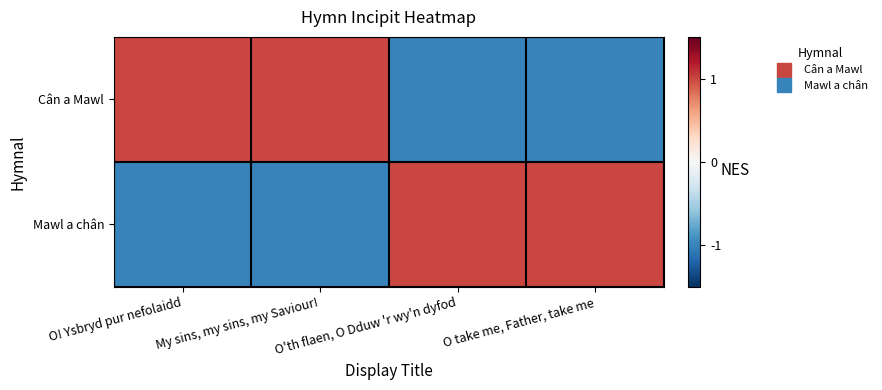

At which category is the sum across all series the highest?

O! Ysbryd pur nefolaidd